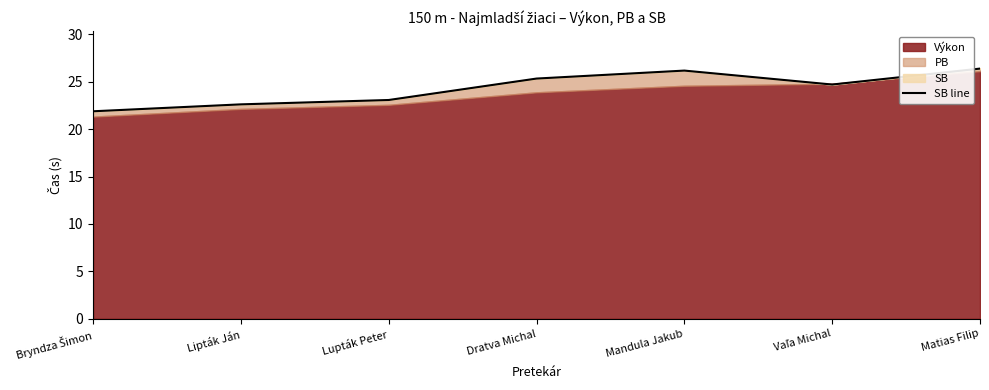

True or false: the data shows 26.4 at Matias Filip.

True